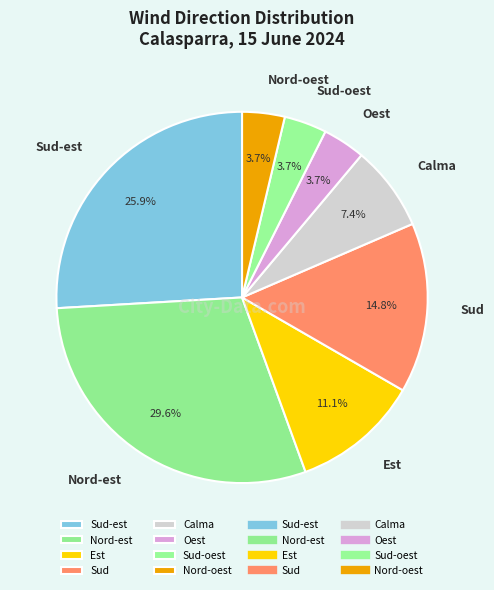

How much of the chart is everything except Calma?

92.6%